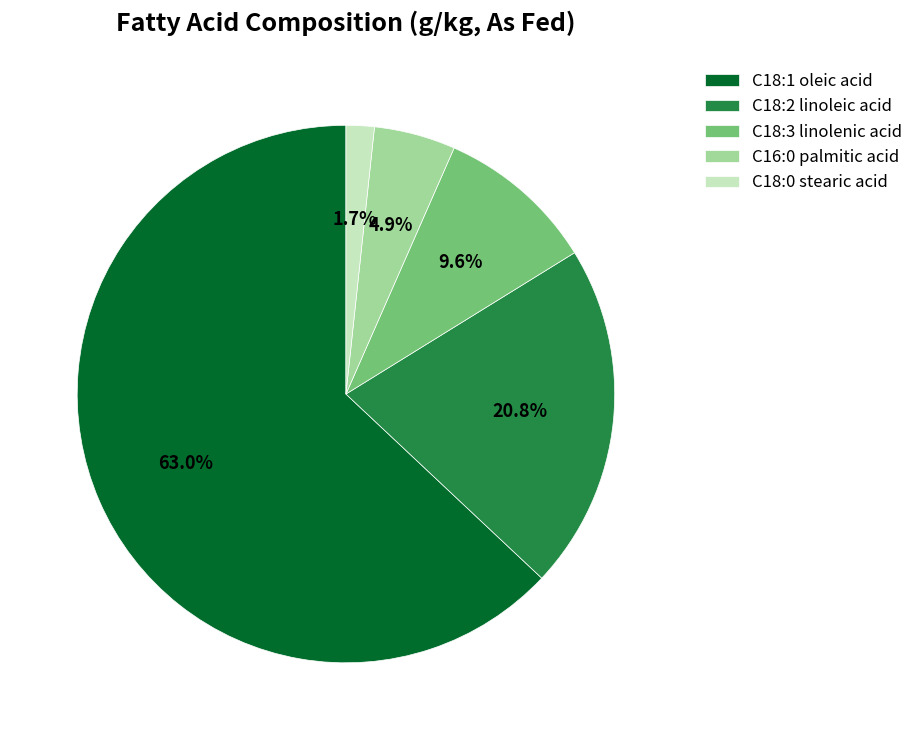

To the nearest percent, what percentage of the pie is C18:1 oleic acid?

63%